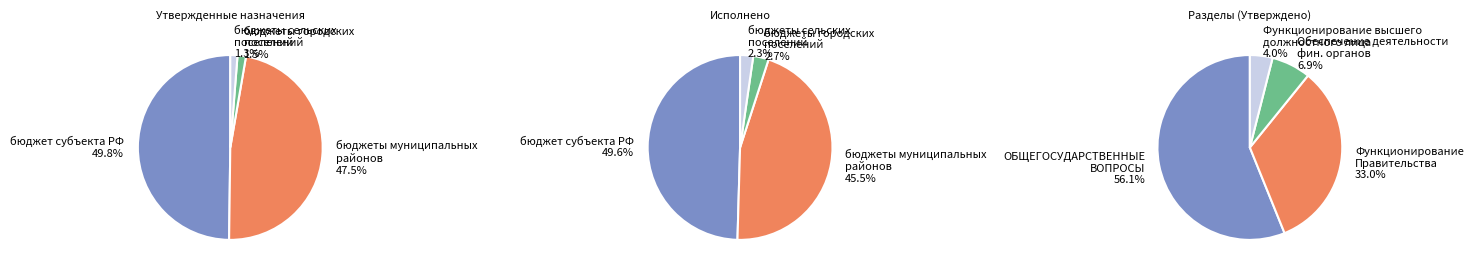

Does ОБЩЕГОСУДАРСТВЕННЫЕ ВОПРОСЫ account for over 50% of the chart?

Yes